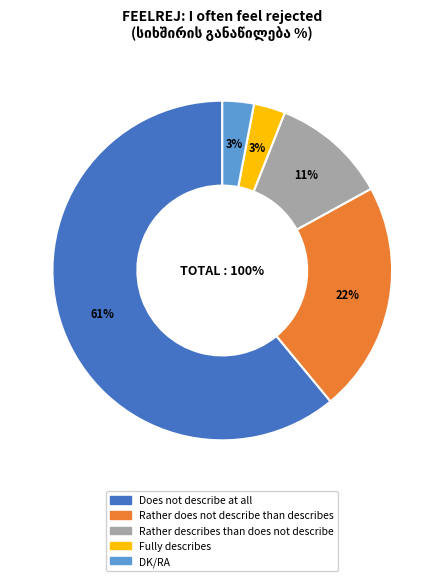

Which category accounts for the majority?

Does not describe at all